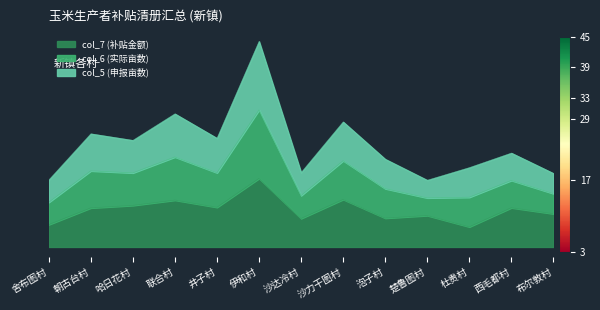

At which label does col_7 (补贴金额) first exceed 22?

朝古台村